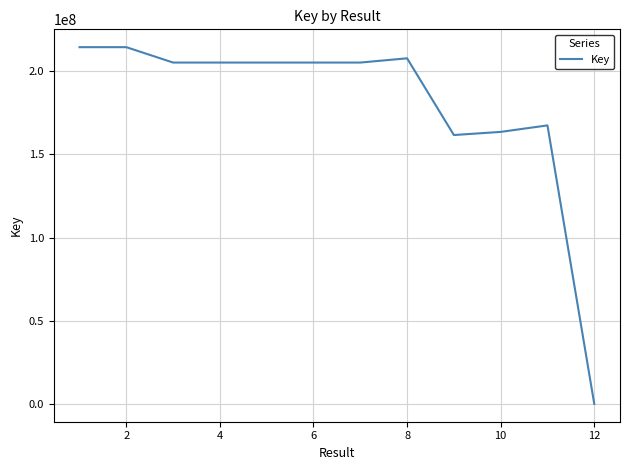

What is the difference between the maximum and minimum values?

214432654